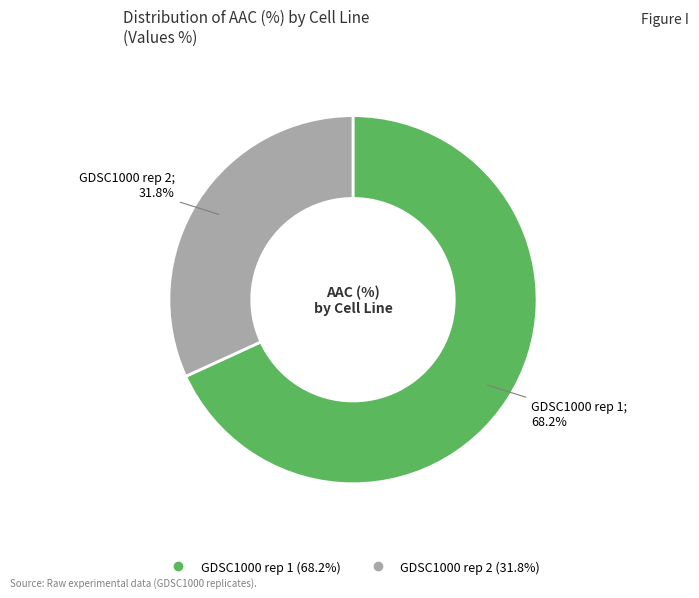

Rank the categories by value from lowest to highest.

GDSC1000 rep 2, GDSC1000 rep 1